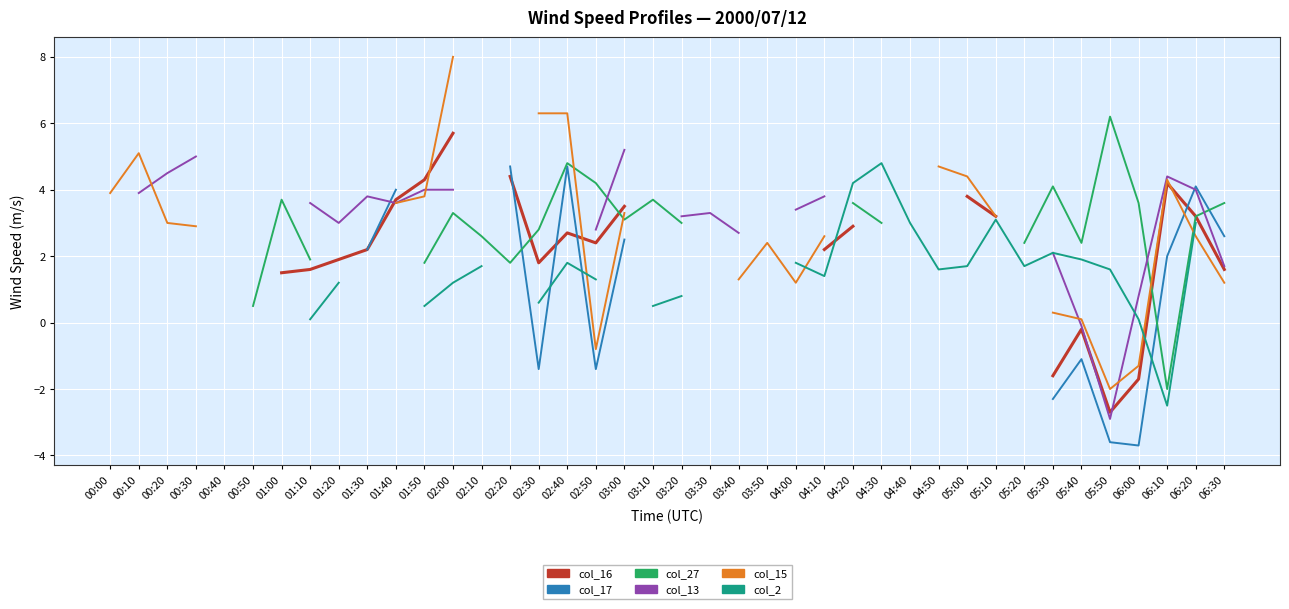

What is the label of the 29th point from the right?

01:50